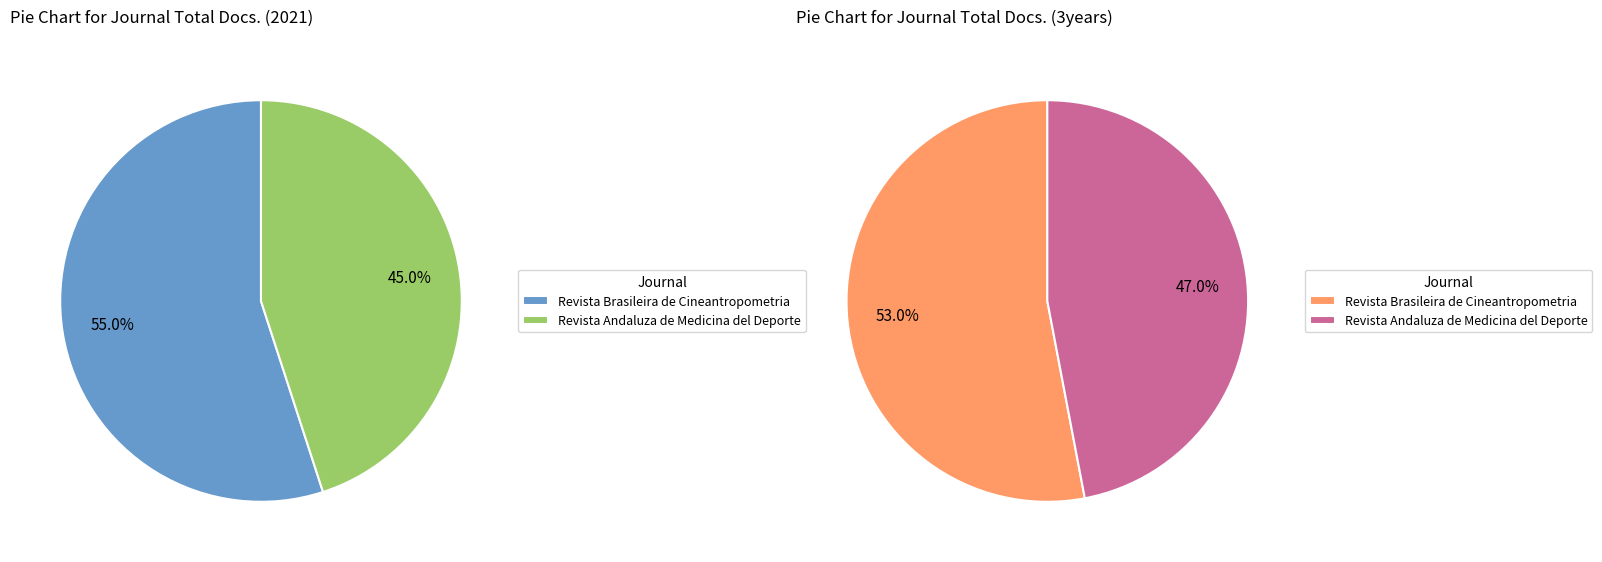

Which slice is the largest?

Revista Brasileira de Cineantropometria